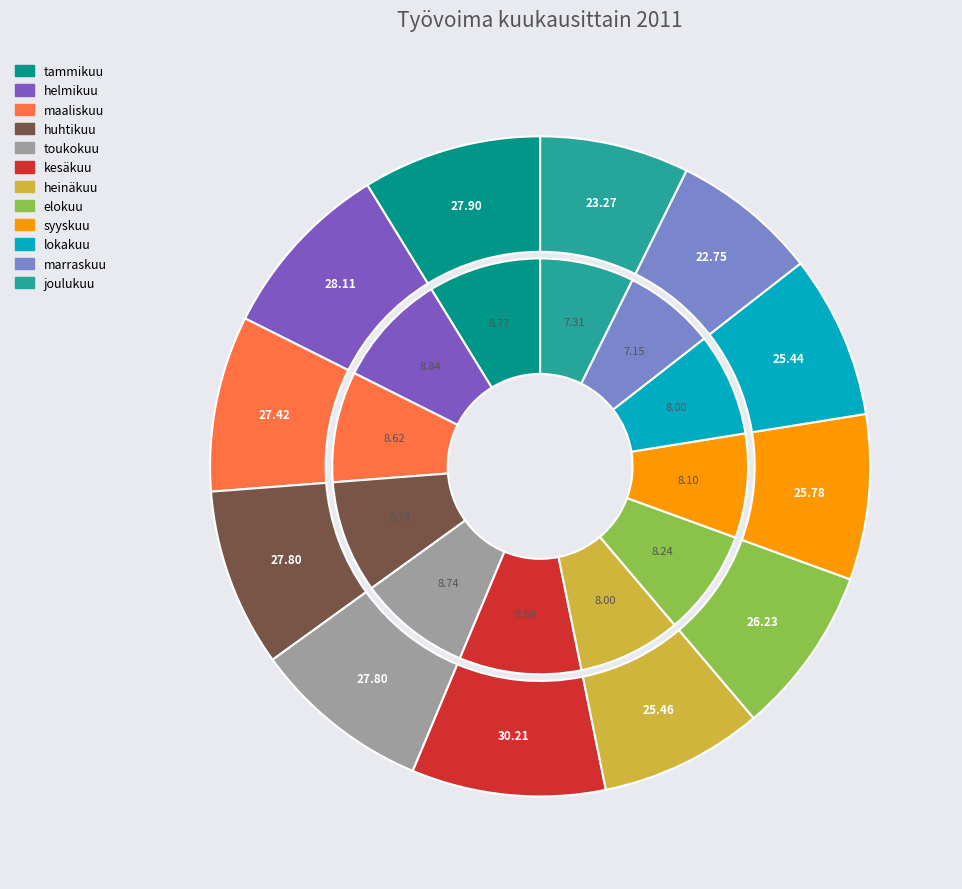

How many slices are in this pie chart?

12